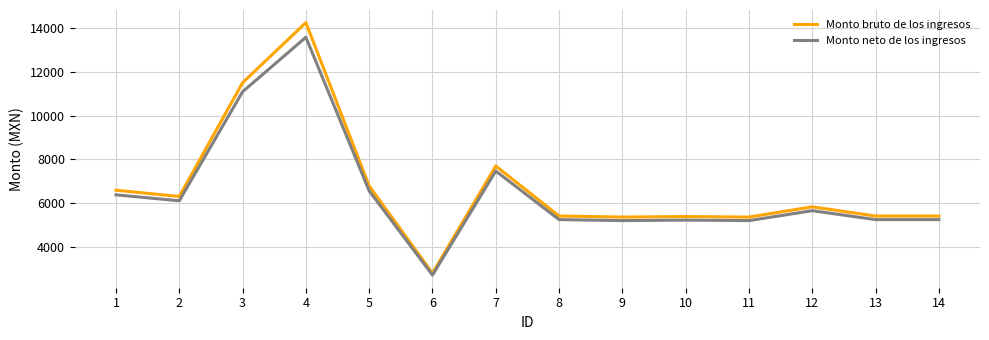

Rank the series by their maximum value, from lowest to highest.

Monto neto de los ingresos, Monto bruto de los ingresos